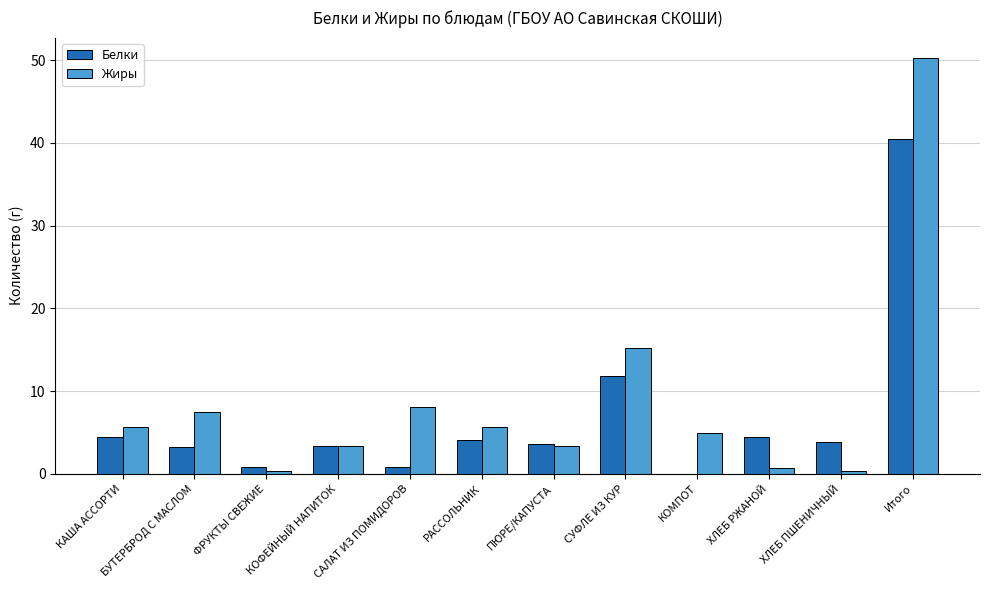

Which series changed the most between РАССОЛЬНИК and ХЛЕБ РЖАНОЙ?

Жиры